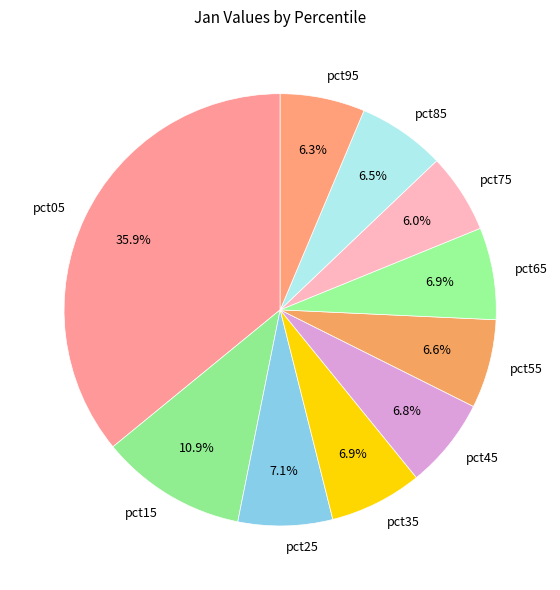

True or false: pct85 accounts for 15% of the total.

False